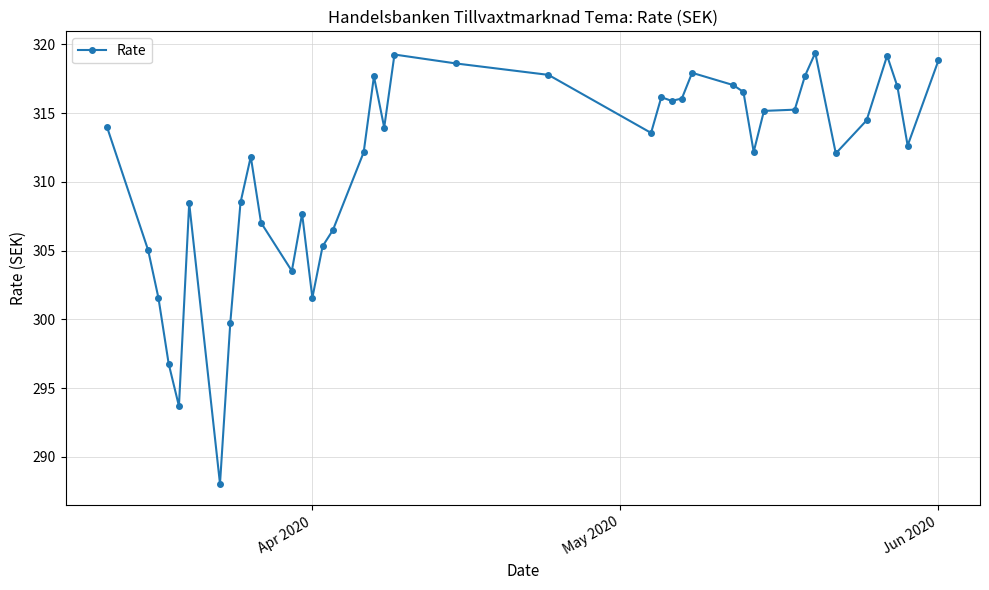

What is the difference between the maximum and second lowest values?

25.7